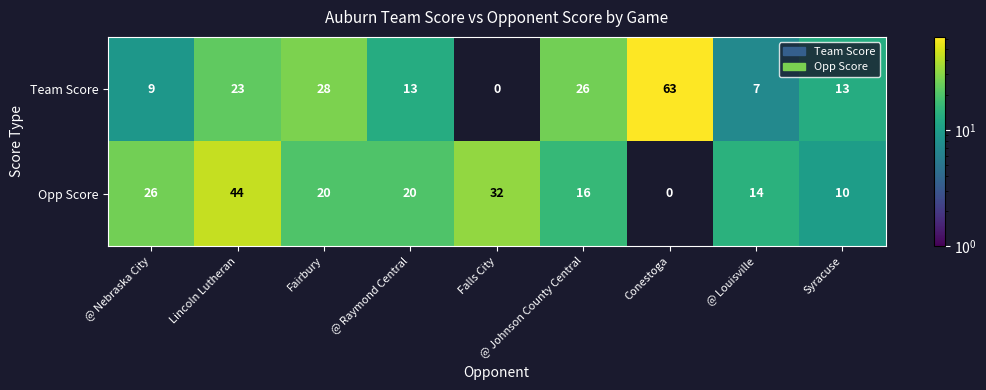

What is the maximum value for Team Score?

63